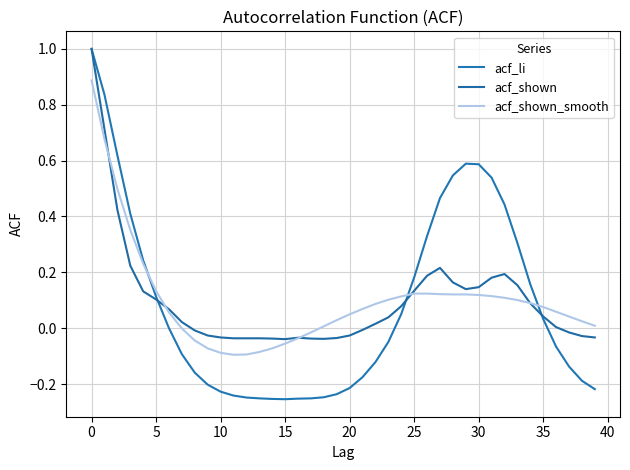

Does the chart have visible grid lines?

Yes